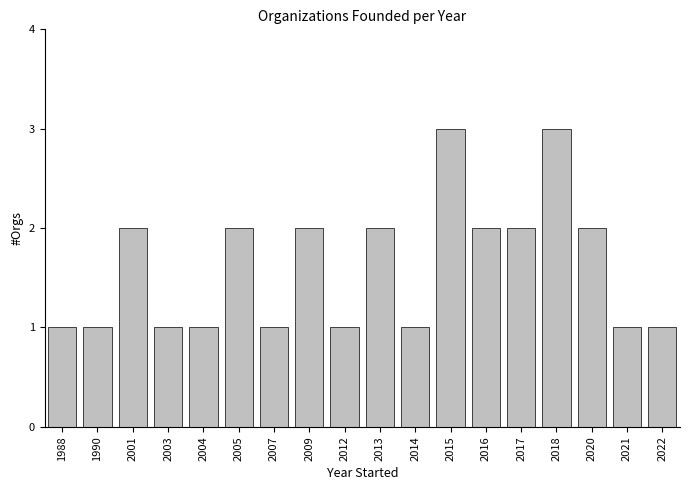

Reading left to right, extract all data points from this chart.

1988=1	1990=1	2001=2	2003=1	2004=1	2005=2	2007=1	2009=2	2012=1	2013=2	2014=1	2015=3	2016=2	2017=2	2018=3	2020=2	2021=1	2022=1